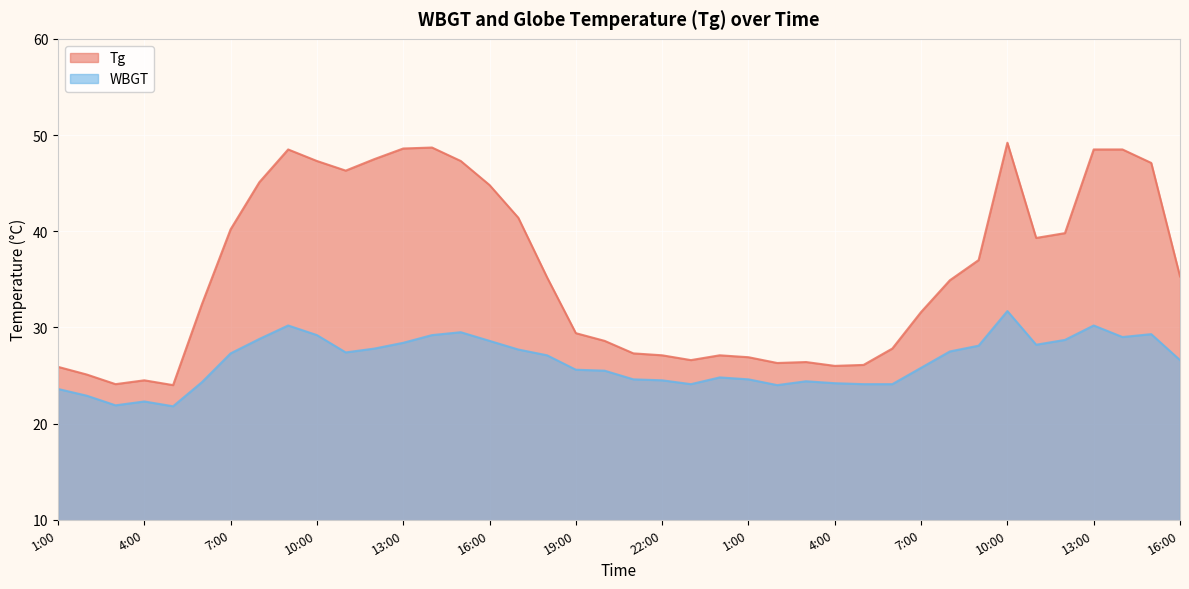

How many lines are shown in the chart?

2